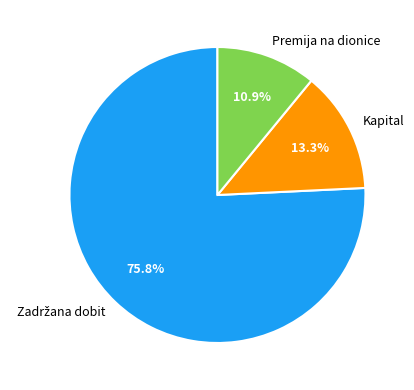

Does Premija na dionice account for over 50% of the chart?

No